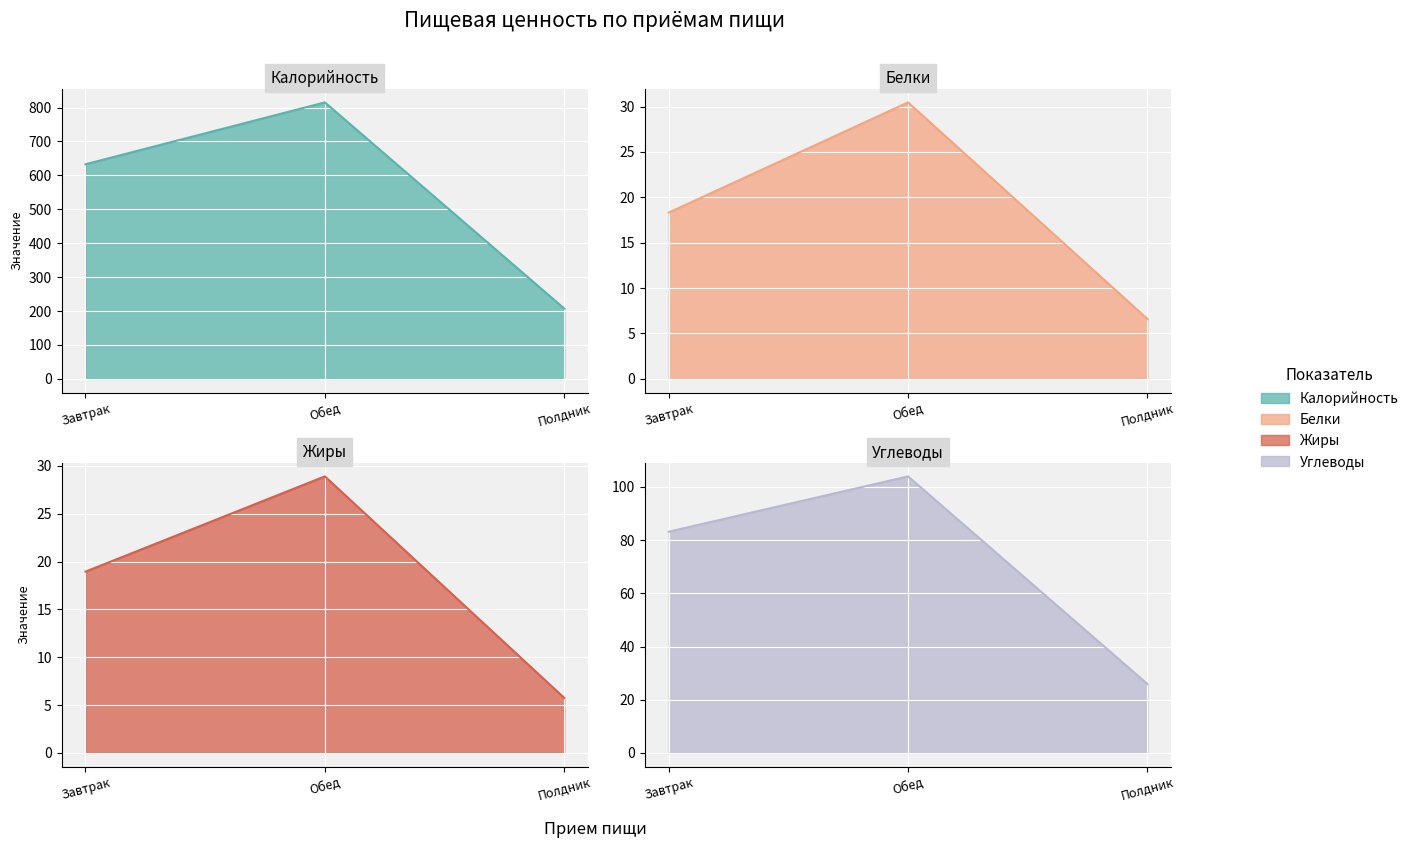

How many data points in Калорийность are above 632?

2